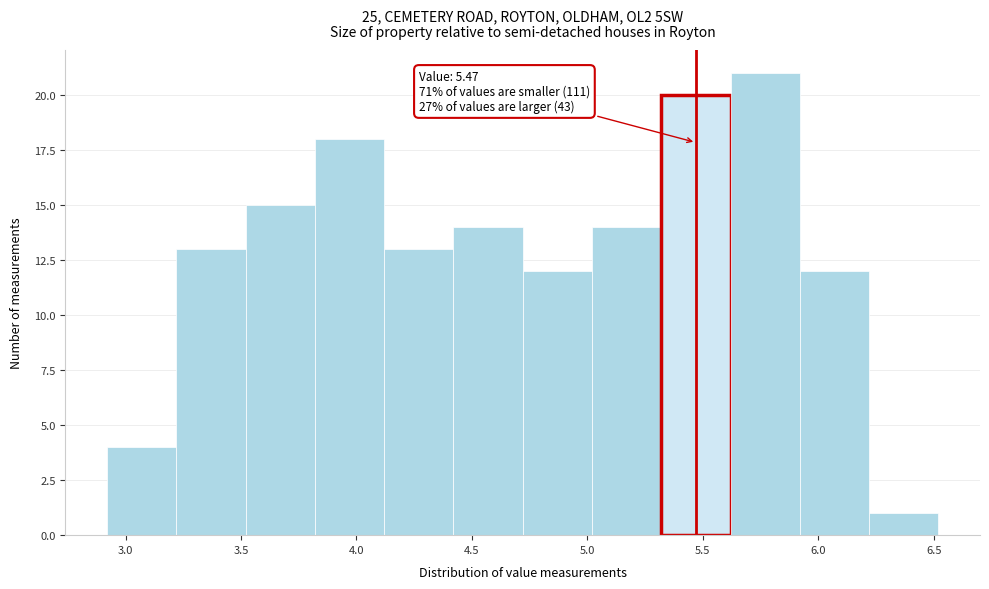

Which range on the x-axis has the tallest bar?

5.62 to 5.92